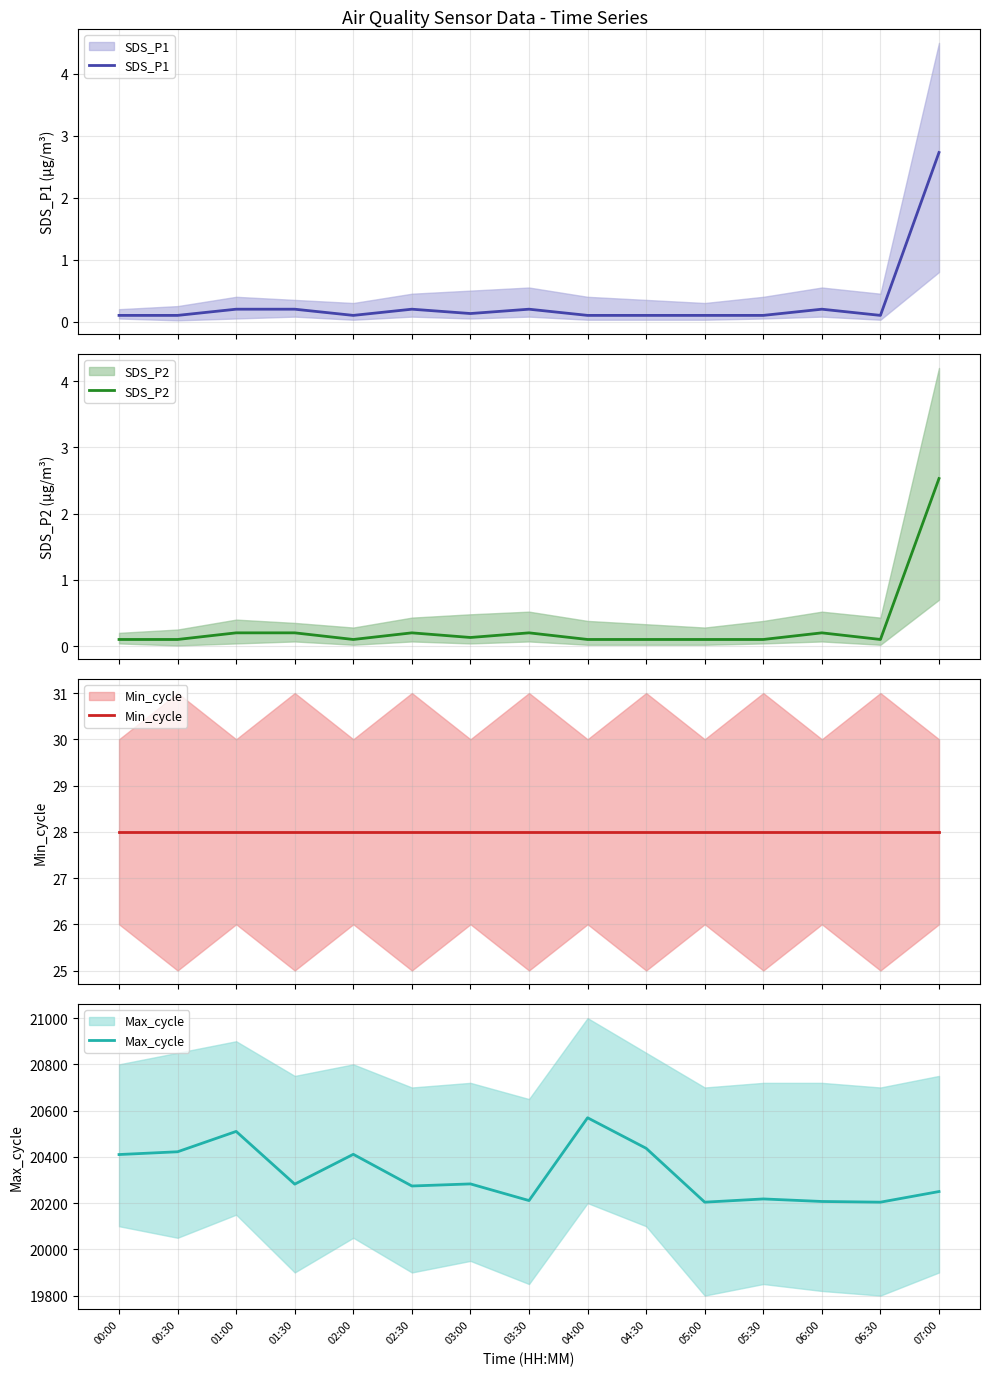

Reading left to right, what are all the values shown in this chart?

SDS_P1: 0.1	0.1	0.2	0.2	0.1	0.2	0.1	0.2	0.1	0.1	0.1	0.1	0.2	0.1	2.7
SDS_P2: 0.1	0.1	0.2	0.2	0.1	0.2	0.1	0.2	0.1	0.1	0.1	0.1	0.2	0.1	2.5
Min_cycle: 28.0	28.0	28.0	28.0	28.0	28.0	28.0	28.0	28.0	28.0	28.0	28.0	28.0	28.0	28.0
Max_cycle: 20410.0	20422.0	20510.0	20282.0	20411.0	20274.0	20283.0	20211.0	20569.0	20437.0	20204.0	20218.0	20207.0	20204.0	20250.0